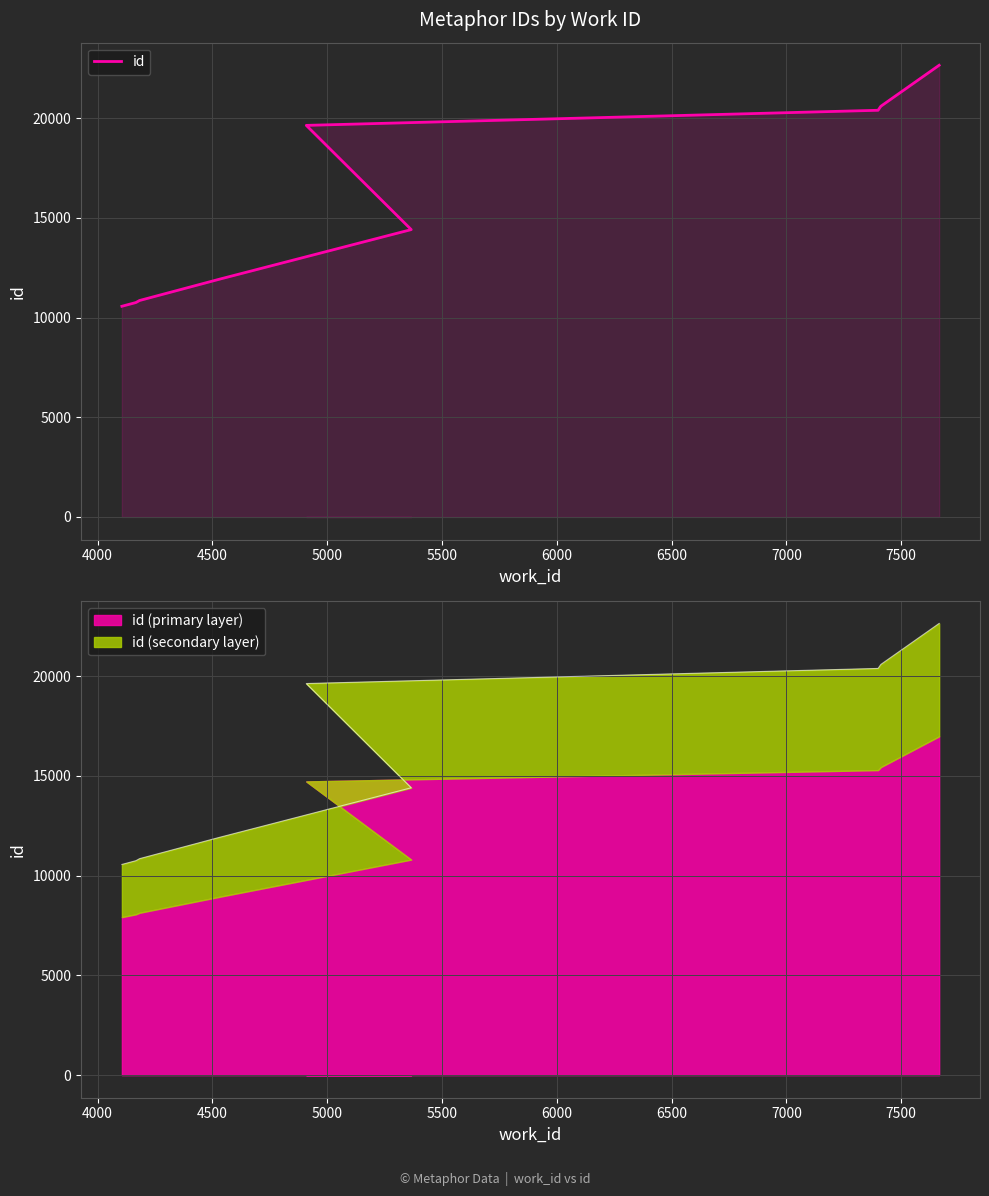

True or false: the data has more than 0 interior local peaks.

False